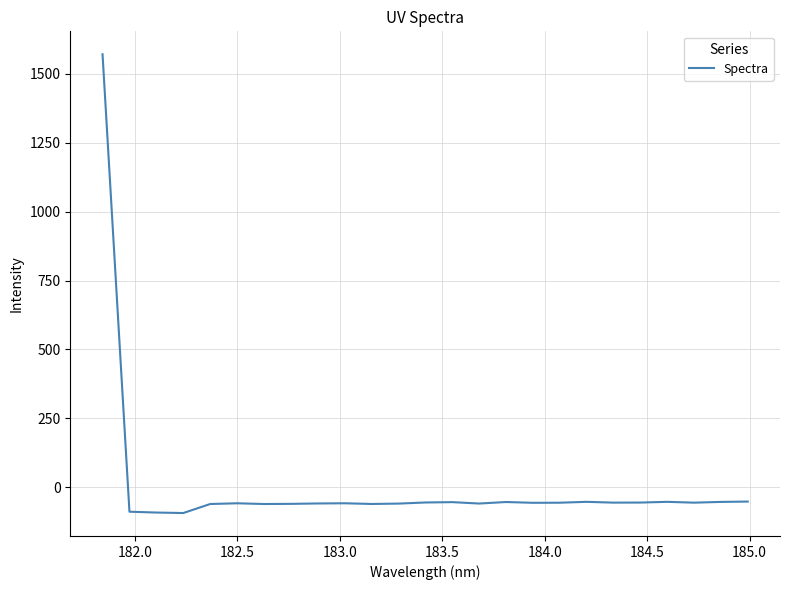

Does the chart have visible grid lines?

Yes